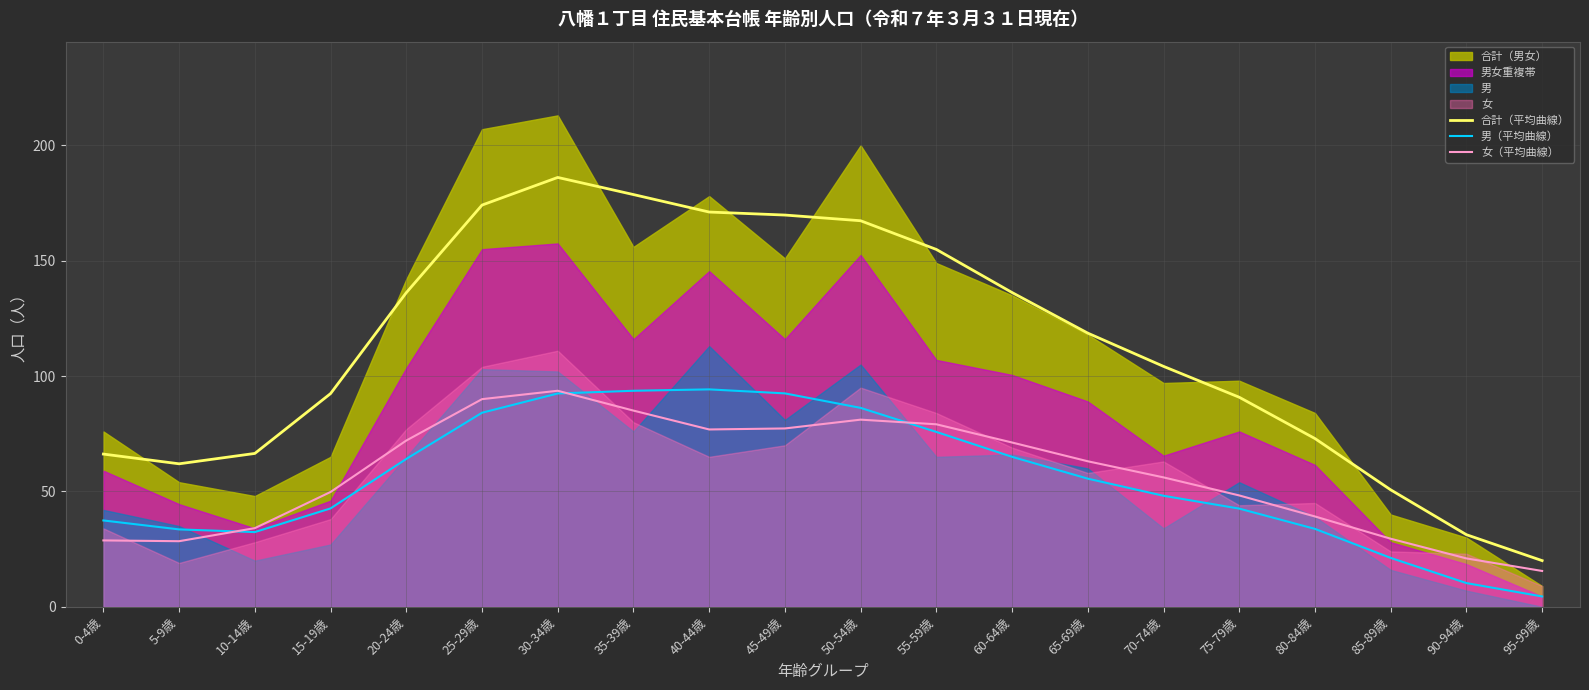

Which label corresponds to the smallest value in the chart?

95-99歳